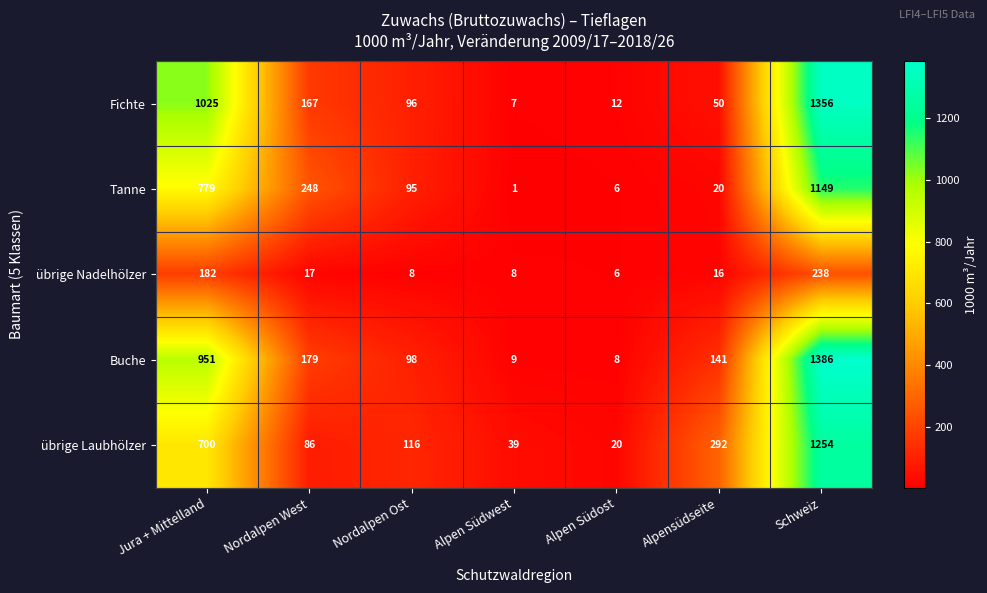

Which series has the widest spread of values?

Buche